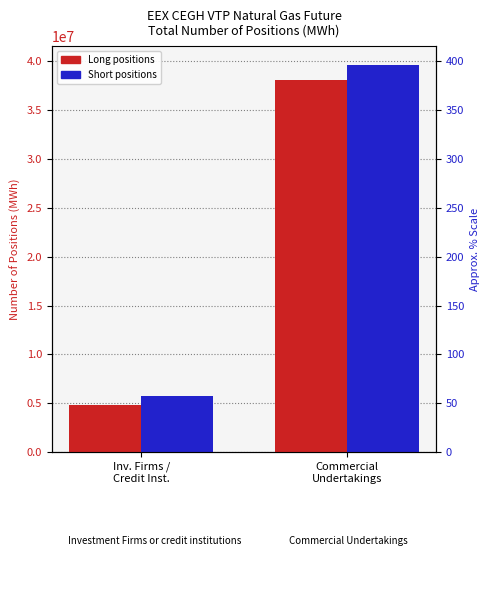

What is the value of the Short bar at the 1st from the left?

5782283